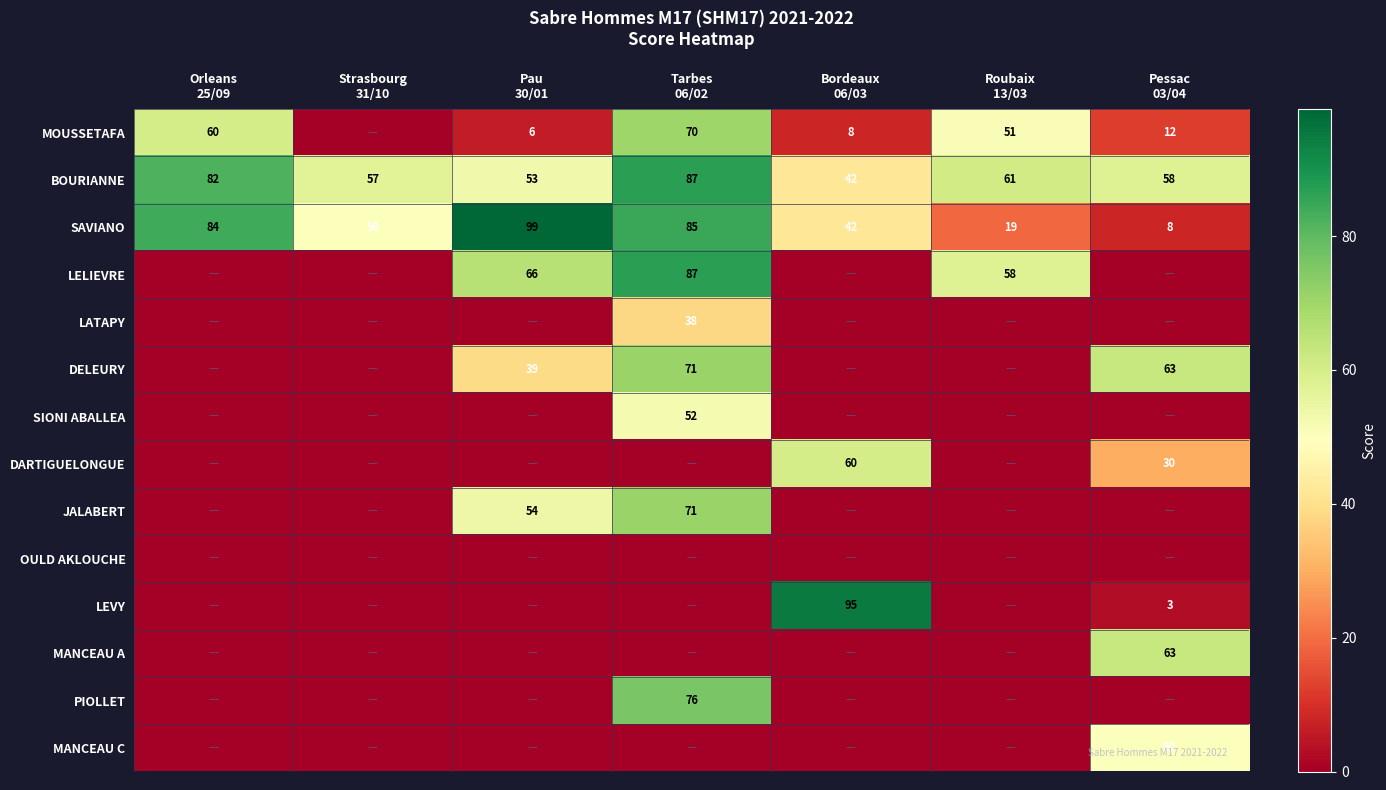

What is the total value across all series at Strasbourg
31/10?

107